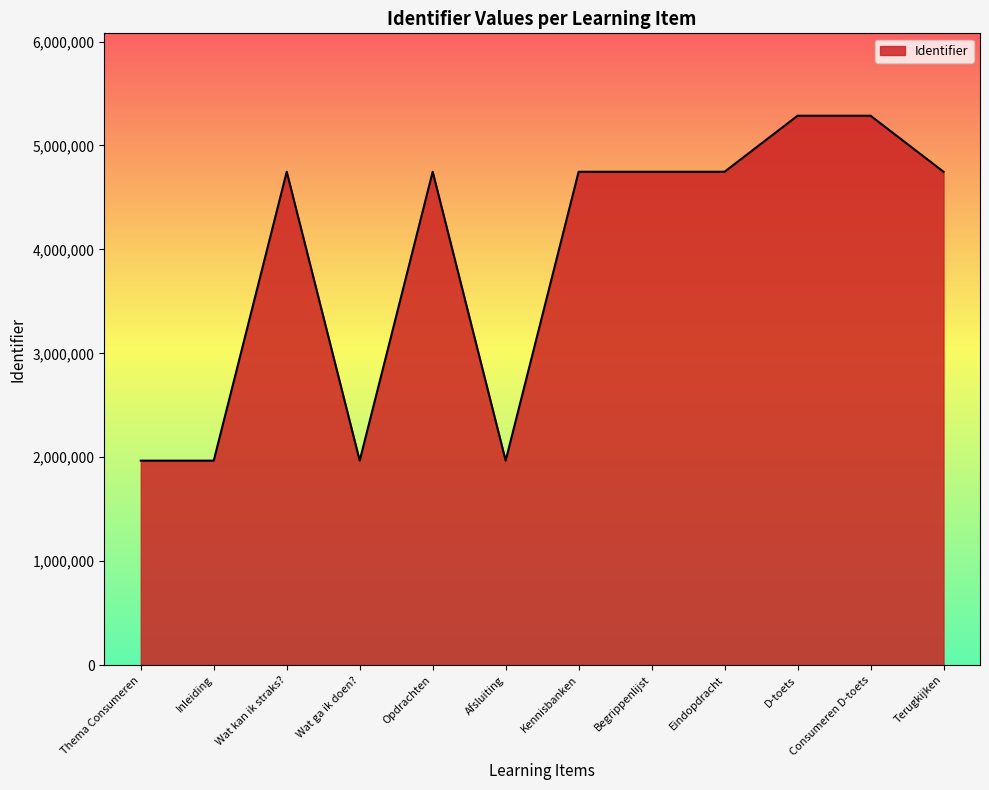

What is the greatest value displayed?

5286306